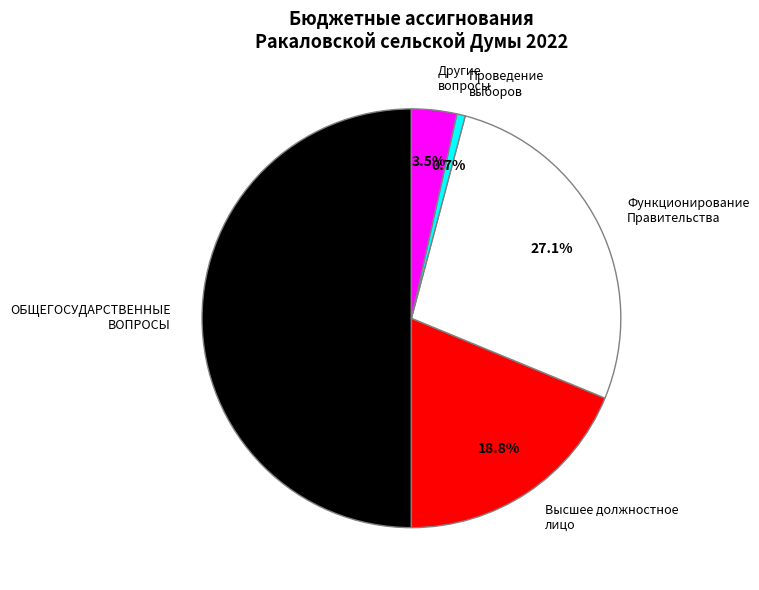

Does Функционирование Правительства account for over 50% of the chart?

No